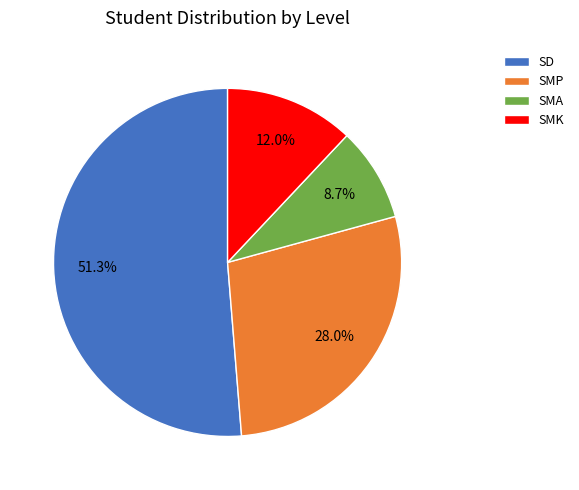

How much of the chart is everything except SD?

48.7%